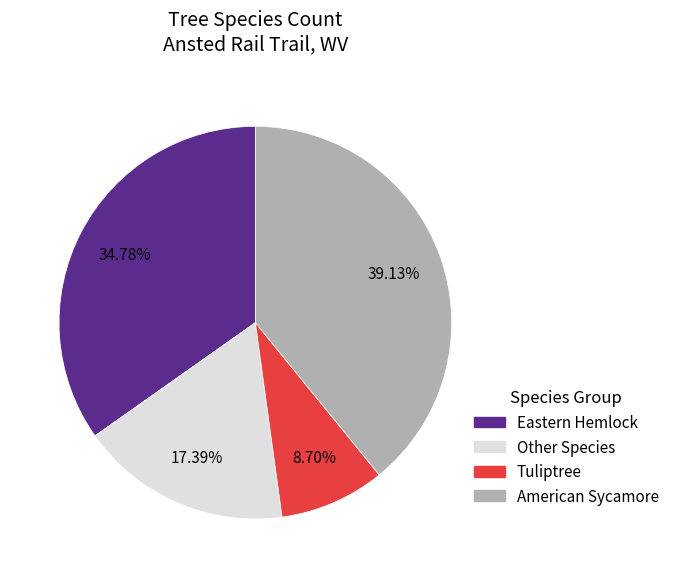

How many slices are in this pie chart?

4